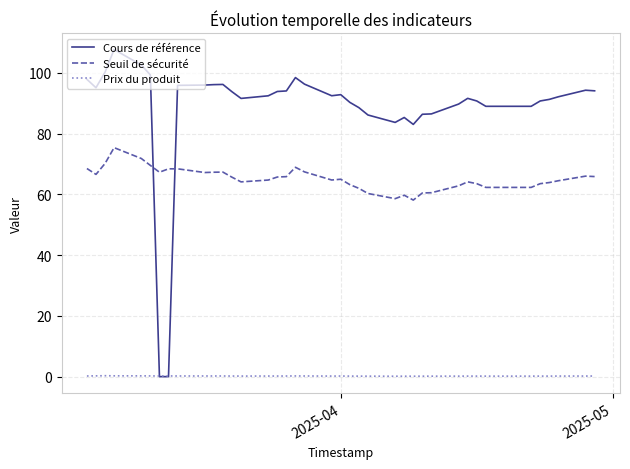

List the series in order of their overall mean, lowest first.

Prix du produit, Seuil de sécurité, Cours de référence